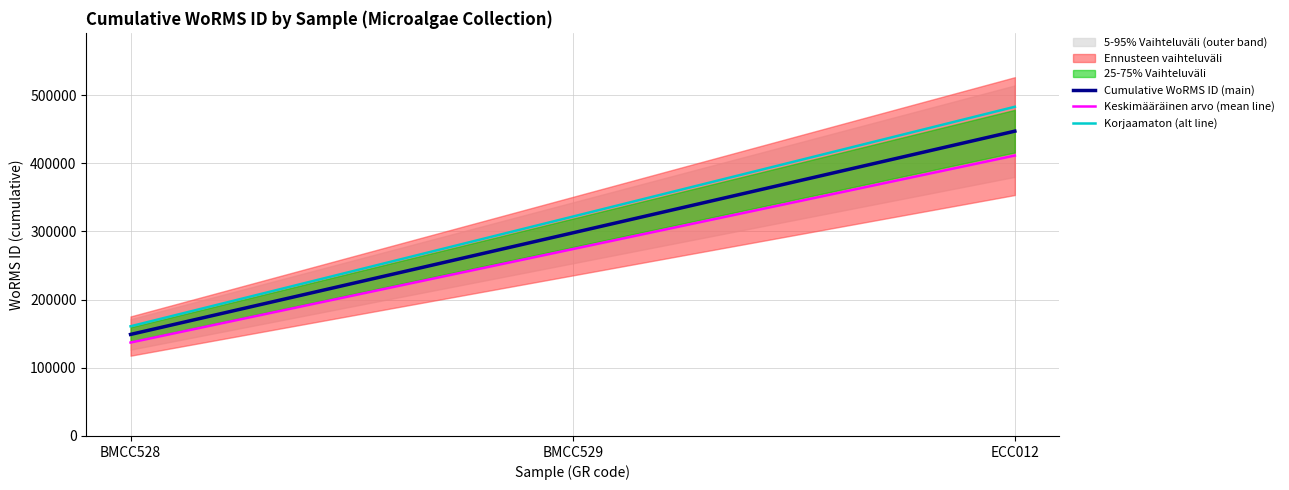

The value of Cumulative WoRMS ID (main) at BMCC529 is 124762.2. True or false?

False